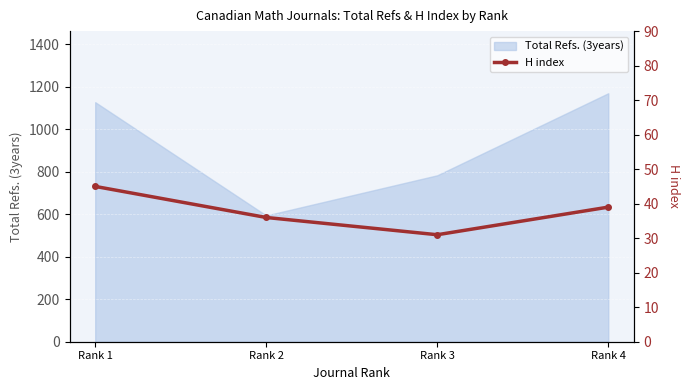

Where is the first local minimum for Total Refs. (3years)?

Rank 2